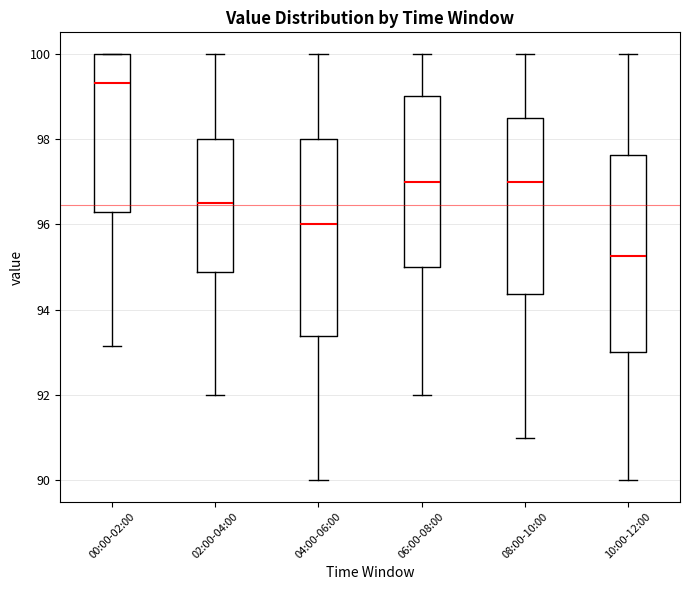

Reading left to right, read every box against the y-axis: the position of its median line, the range the box covers, and the ends of its whiskers. The values are not printed on the chart, so give them approximately, as read against the axis.

00:00-02:00: median 99.4, box 96.2 to 100.0, whiskers 93.2 to 100.0
02:00-04:00: median 96.6, box 94.8 to 98.0, whiskers 92.0 to 100.0
04:00-06:00: median 96.0, box 93.4 to 98.0, whiskers 90.0 to 100.0
06:00-08:00: median 97.0, box 95.0 to 99.0, whiskers 92.0 to 100.0
08:00-10:00: median 97.0, box 94.4 to 98.6, whiskers 91.0 to 100.0
10:00-12:00: median 95.2, box 93.0 to 97.6, whiskers 90.0 to 100.0